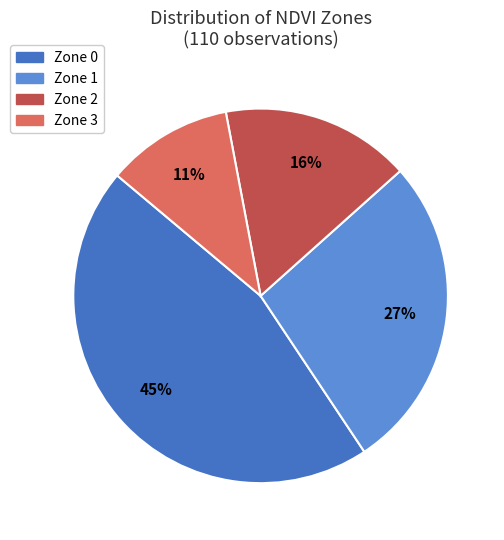

To the nearest percent, what percentage of the pie is Zone 1?

27%